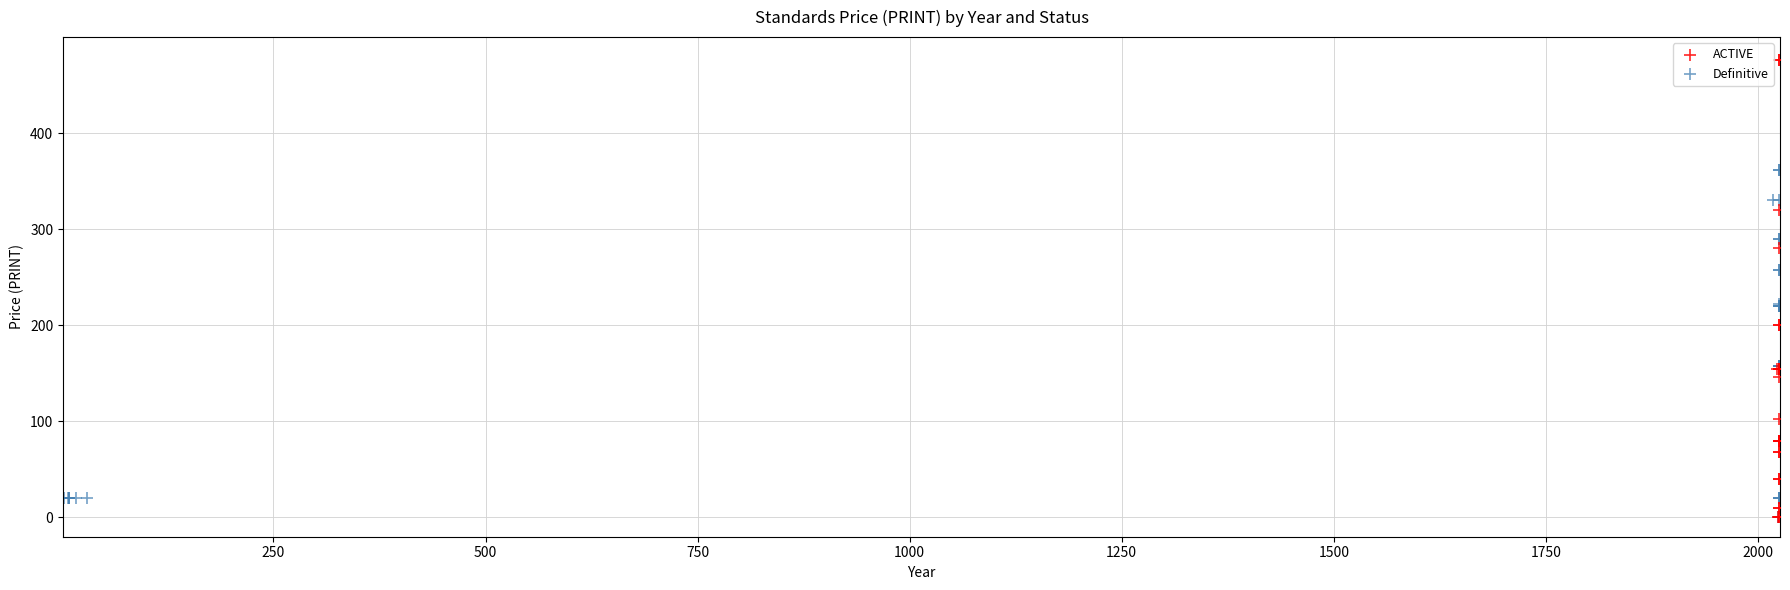

Which series has the widest spread of Y values?

ACTIVE